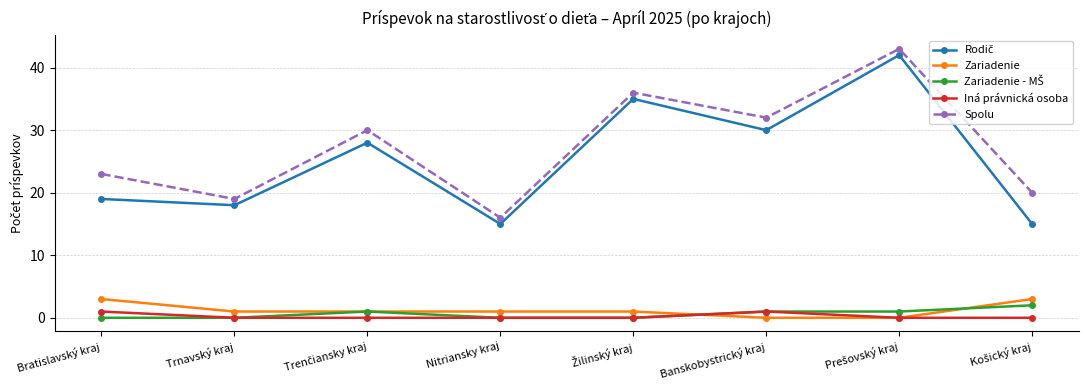

What is the maximum value shown in the chart?

43